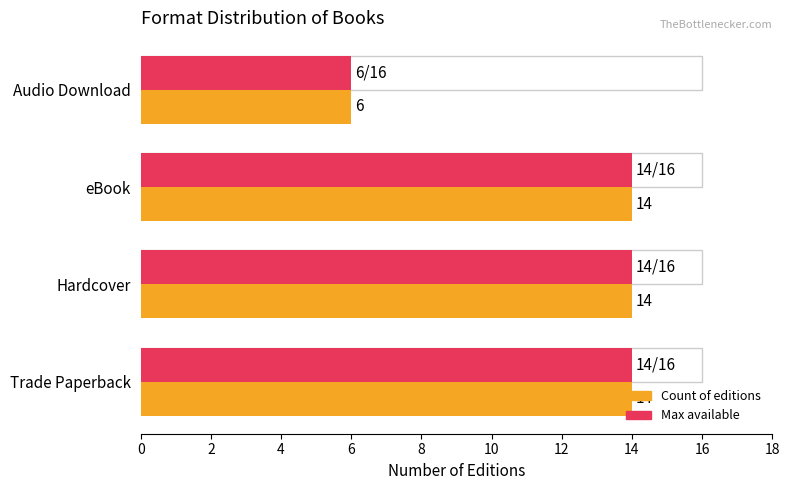

How many values are below 14?

1